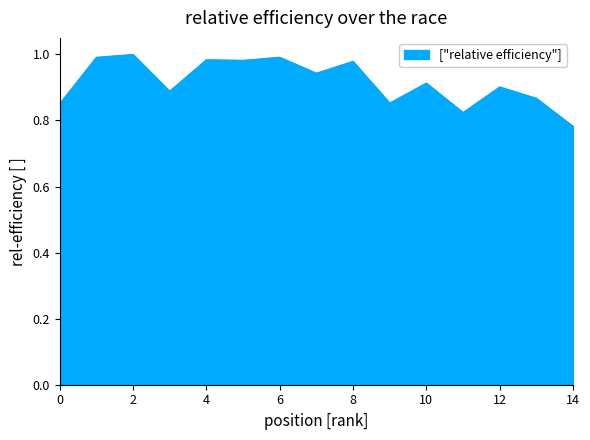

Does the chart display data point markers on the line(s)?

No